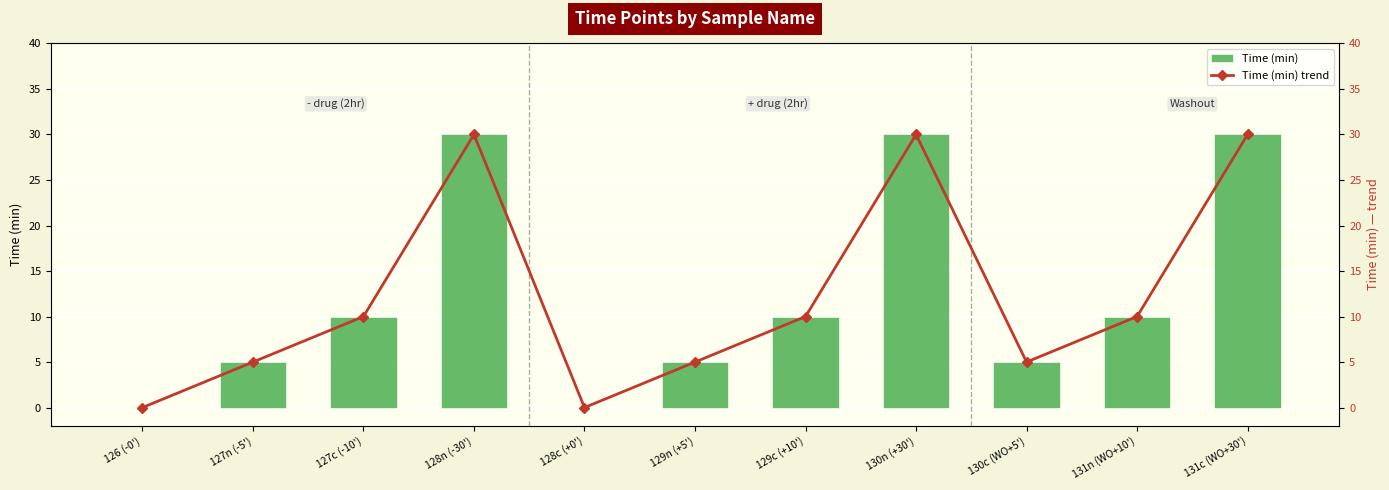

How many Time (min) values are between 5 and 30?

9